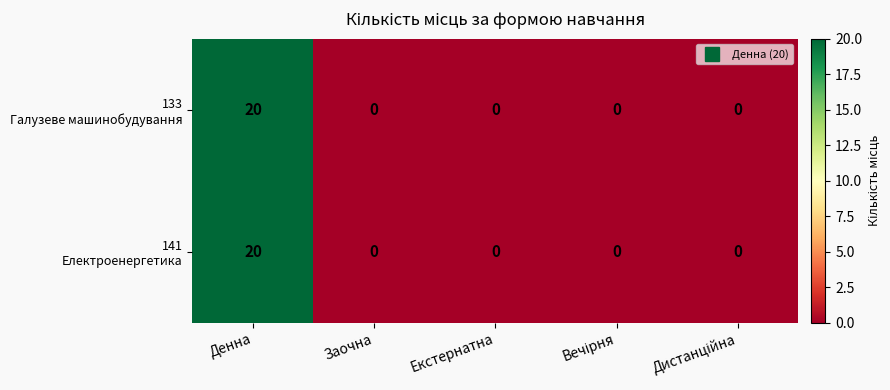

What is the greatest value displayed?

20